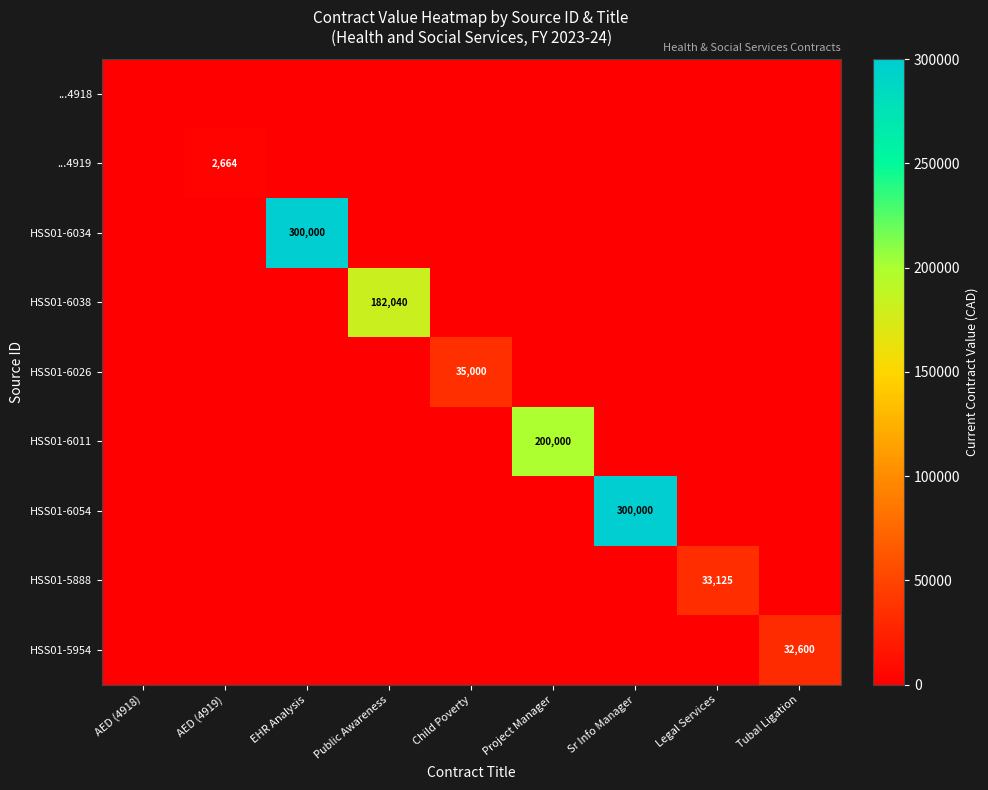

What is the average value of the HSS01-6038 series?

20227